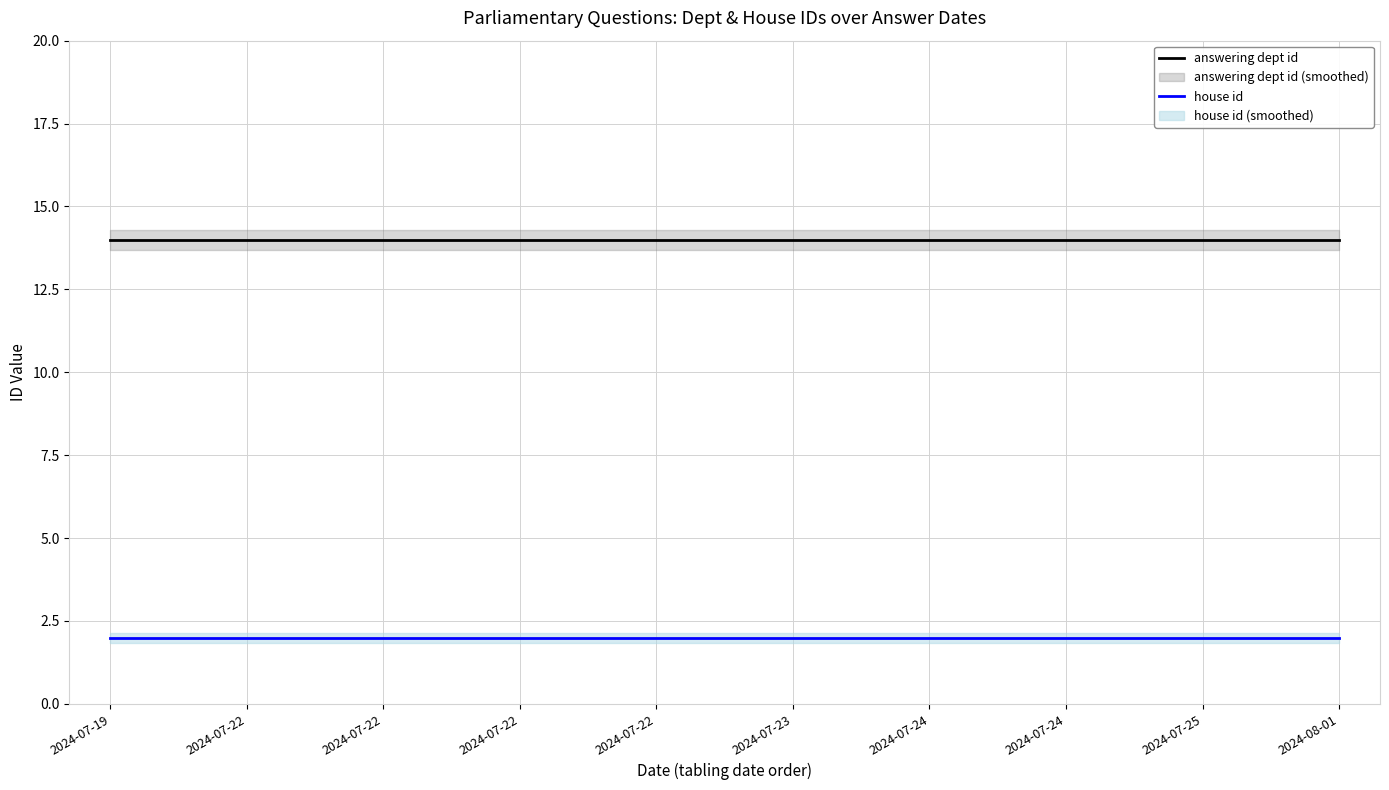

Which category has the lowest value across all series?

2024-07-19